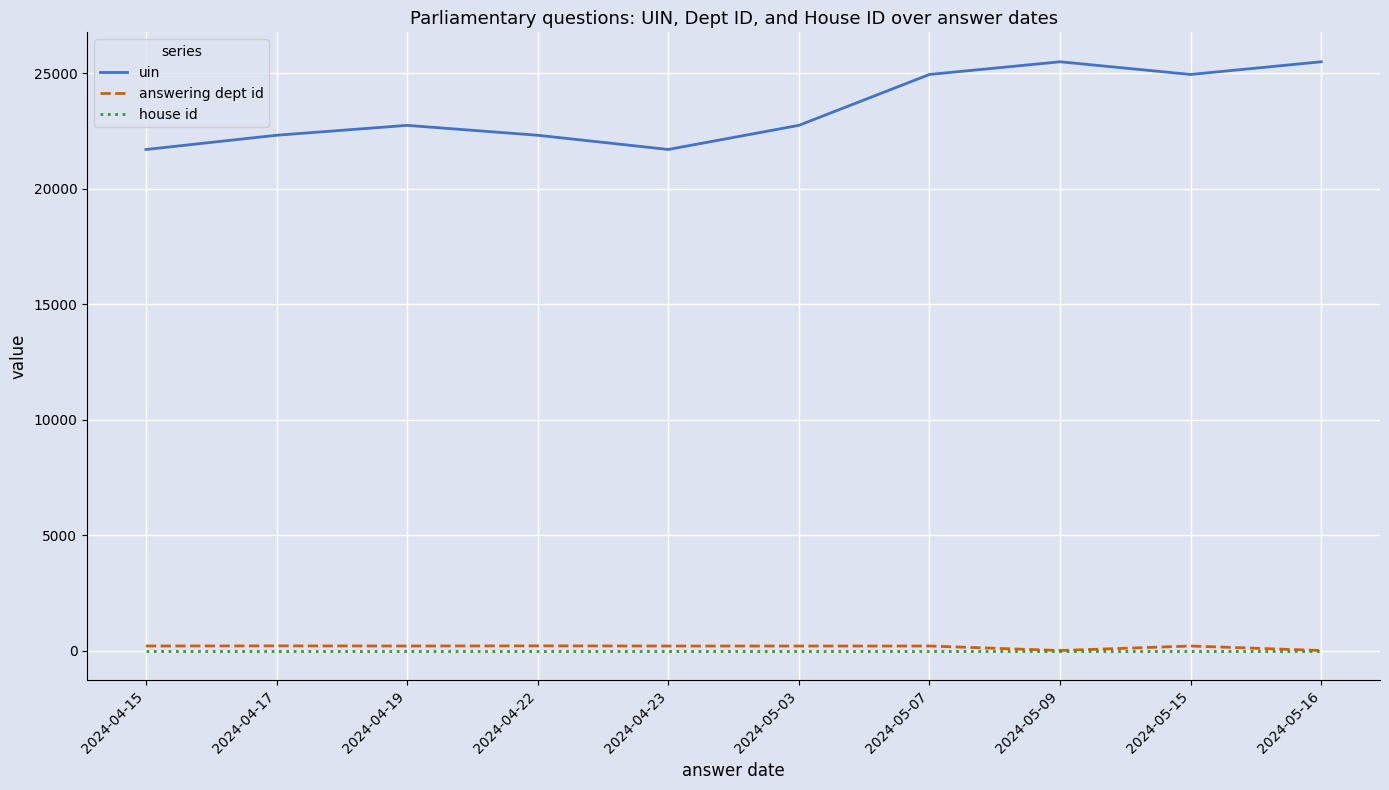

What is the greatest value displayed?

25499